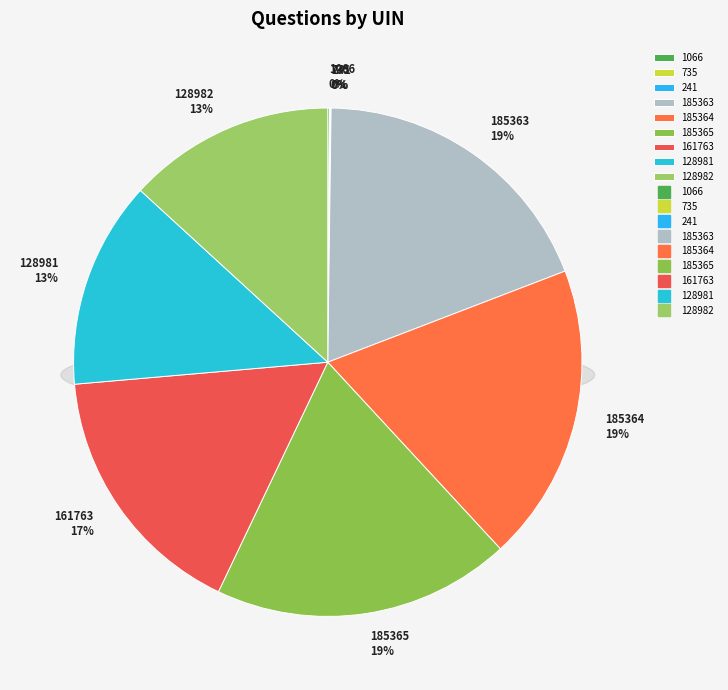

Does 185364 represent more than half of the total?

No